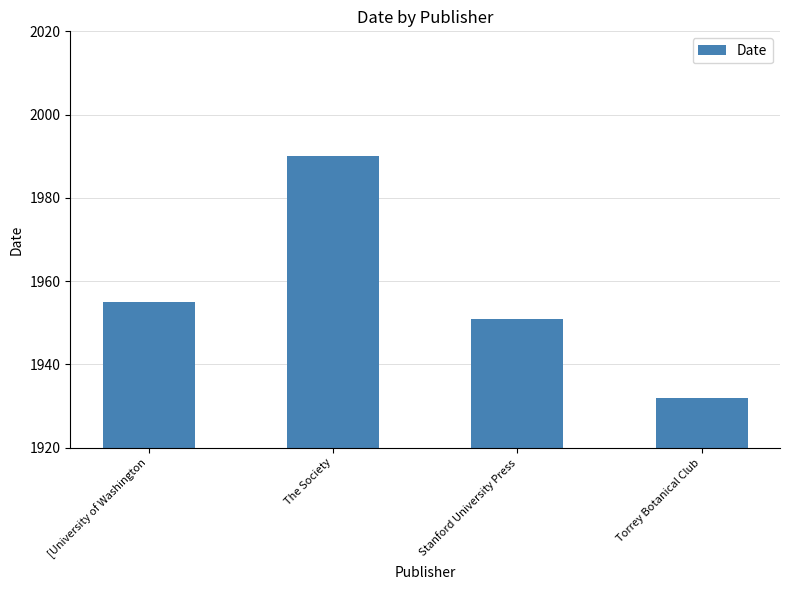

What position from the right is [University of Washington?

4